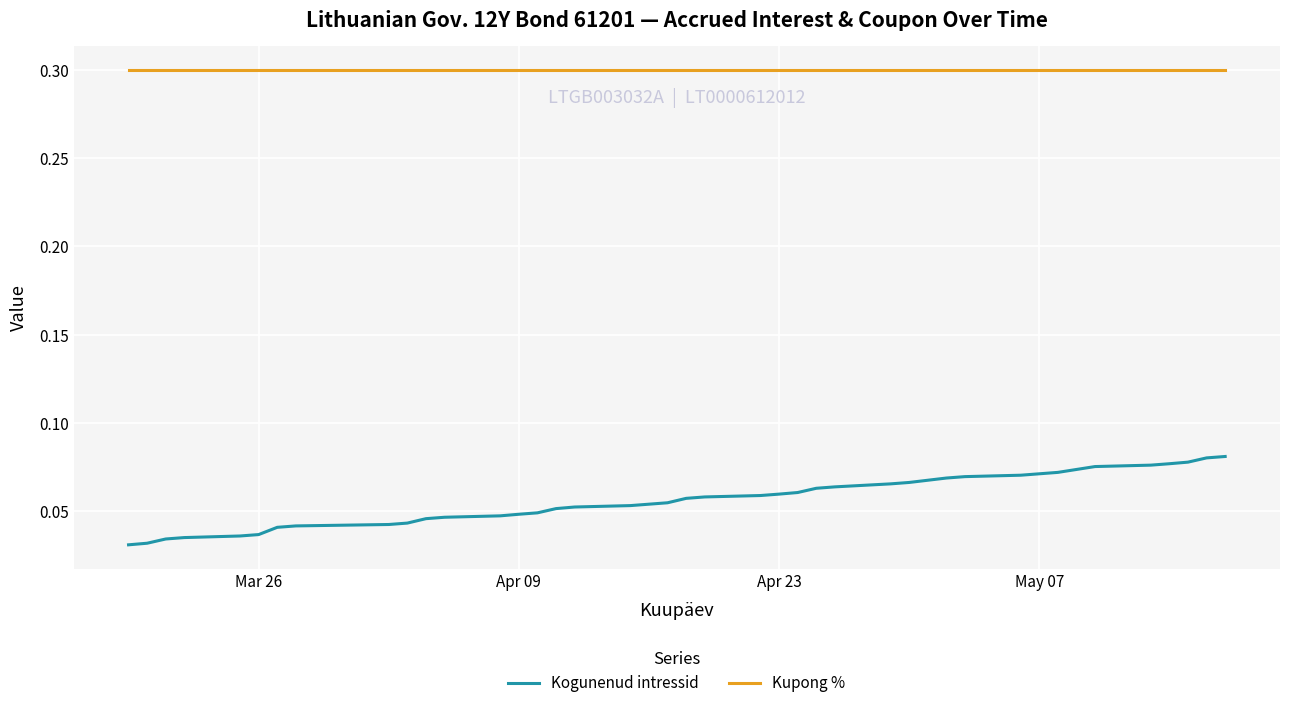

List the series in order of their overall mean, lowest first.

Kogunenud intressid, Kupong %